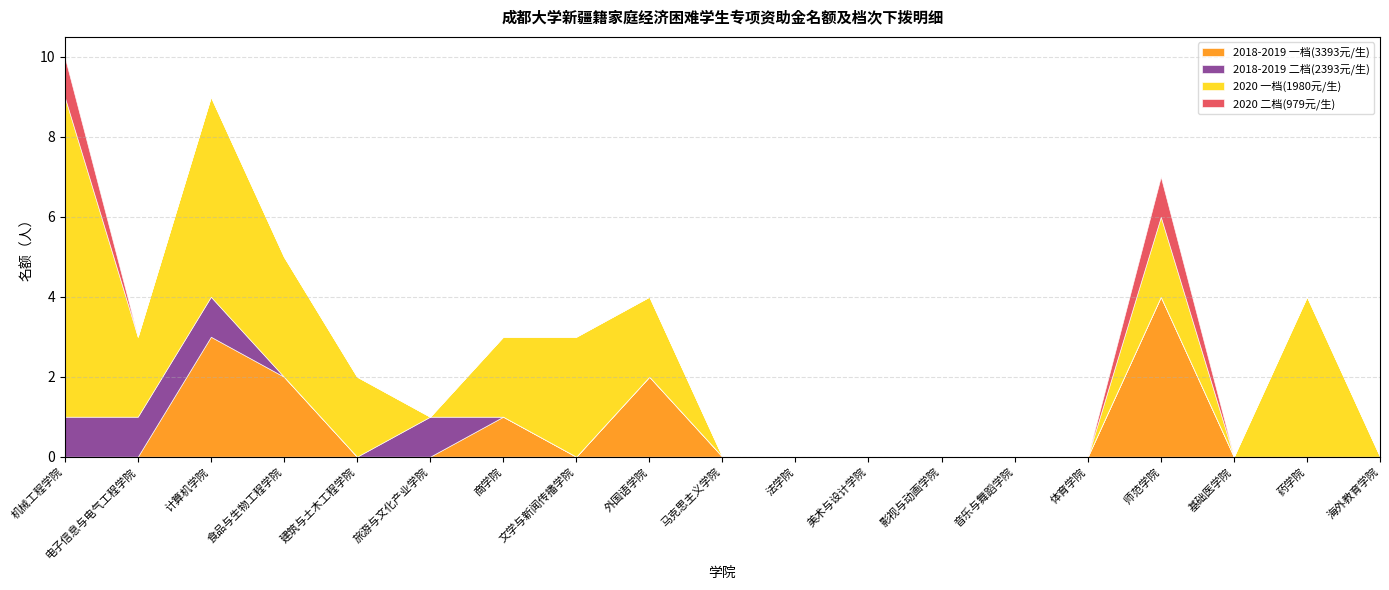

Reading left to right, list all the values displayed in this chart.

2018-2019 一档(3393元/生): 机械工程学院=0	电子信息与电气工程学院=0	计算机学院=3	食品与生物工程学院=2	建筑与土木工程学院=0	旅游与文化产业学院=0	商学院=1	文学与新闻传播学院=0	外国语学院=2	马克思主义学院=0	法学院=0	美术与设计学院=0	影视与动画学院=0	音乐与舞蹈学院=0	体育学院=0	师范学院=4	基础医学院=0	药学院=0	海外教育学院=0
2018-2019 二档(2393元/生): 机械工程学院=1	电子信息与电气工程学院=1	计算机学院=1	食品与生物工程学院=0	建筑与土木工程学院=0	旅游与文化产业学院=1	商学院=0	文学与新闻传播学院=0	外国语学院=0	马克思主义学院=0	法学院=0	美术与设计学院=0	影视与动画学院=0	音乐与舞蹈学院=0	体育学院=0	师范学院=0	基础医学院=0	药学院=0	海外教育学院=0
2020 一档(1980元/生): 机械工程学院=8	电子信息与电气工程学院=2	计算机学院=5	食品与生物工程学院=3	建筑与土木工程学院=2	旅游与文化产业学院=0	商学院=2	文学与新闻传播学院=3	外国语学院=2	马克思主义学院=0	法学院=0	美术与设计学院=0	影视与动画学院=0	音乐与舞蹈学院=0	体育学院=0	师范学院=2	基础医学院=0	药学院=4	海外教育学院=0
2020 二档(979元/生): 机械工程学院=1	电子信息与电气工程学院=0	计算机学院=0	食品与生物工程学院=0	建筑与土木工程学院=0	旅游与文化产业学院=0	商学院=0	文学与新闻传播学院=0	外国语学院=0	马克思主义学院=0	法学院=0	美术与设计学院=0	影视与动画学院=0	音乐与舞蹈学院=0	体育学院=0	师范学院=1	基础医学院=0	药学院=0	海外教育学院=0